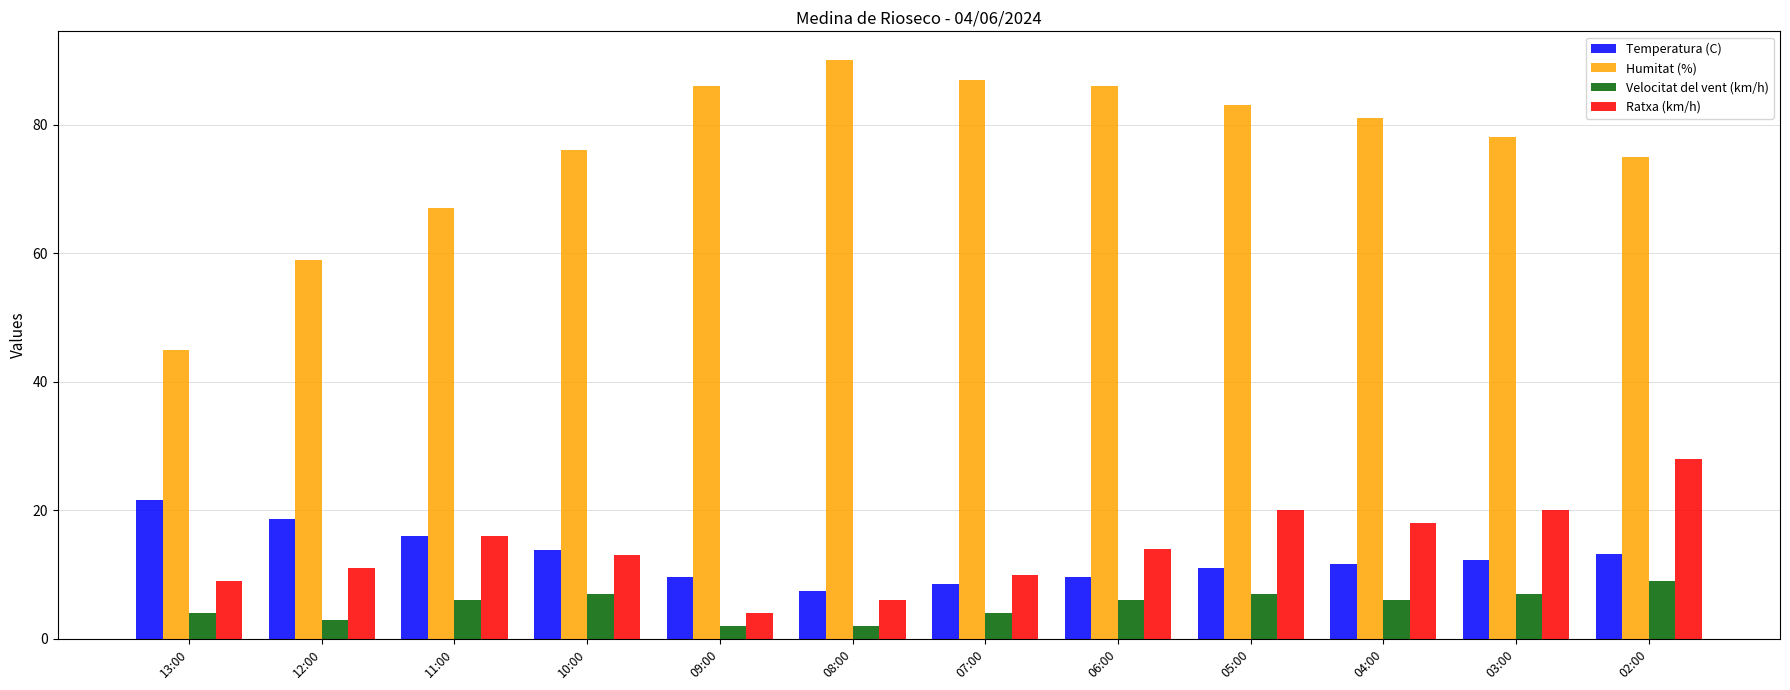

Is the value of Temperatura (C) at 06:00 greater than the value of Ratxa (km/h) at 08:00?

Yes